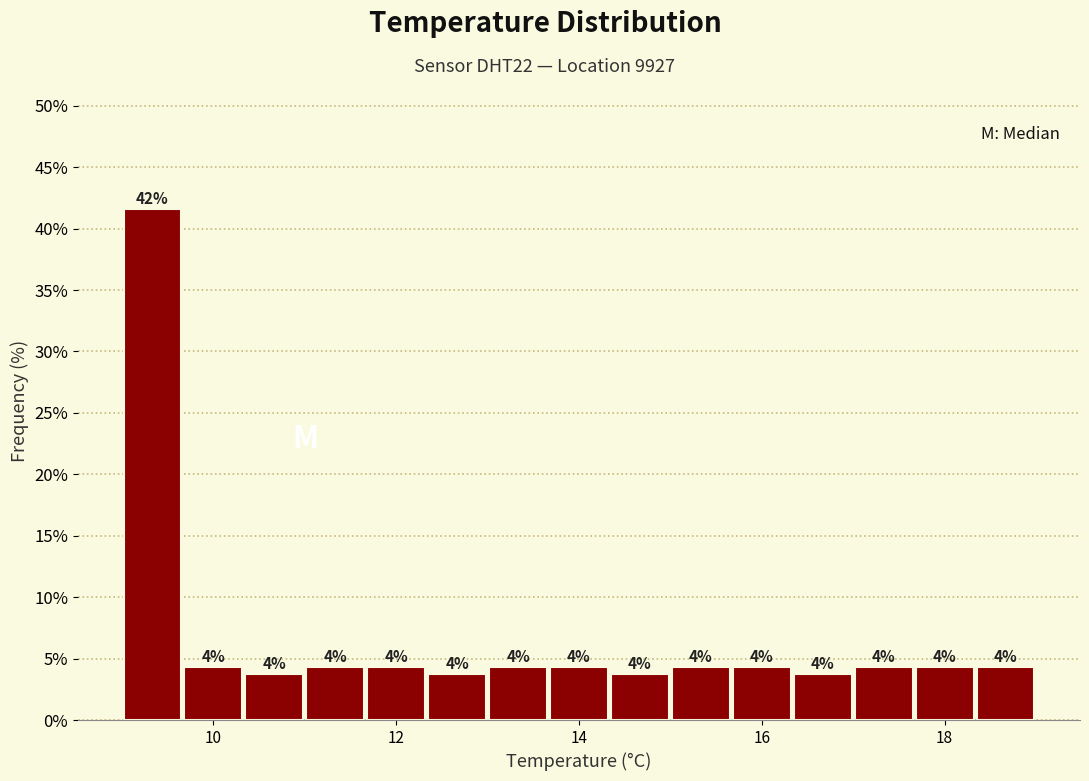

Read against the x-axis, roughly where is the centre of the tallest bar?

9.4